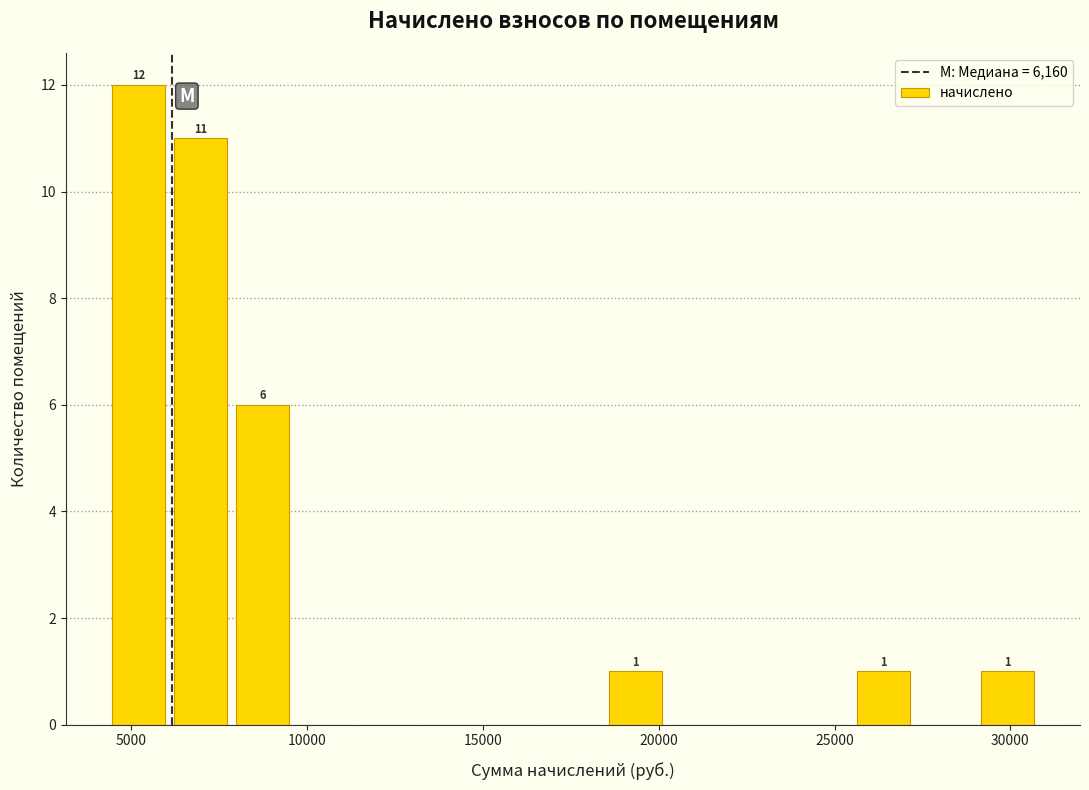

Read against the x-axis, roughly where is the centre of the tallest bar?

5000